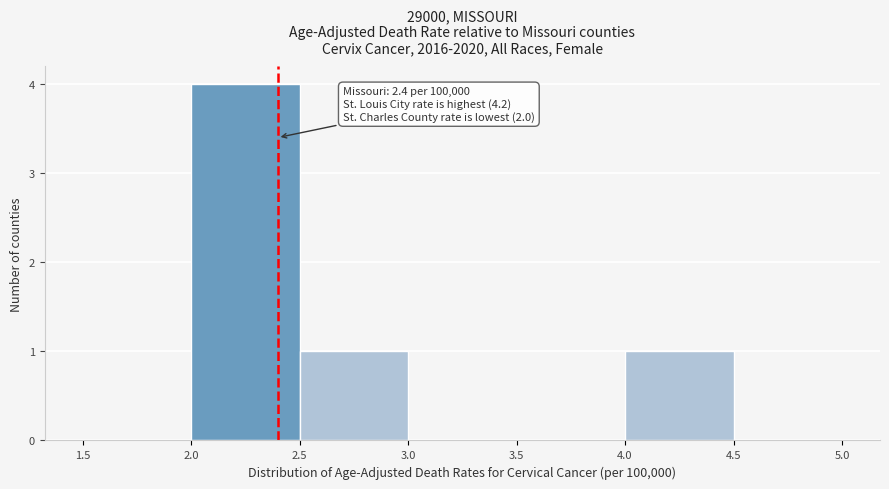

Which range on the x-axis has the tallest bar?

2.0 to 2.5